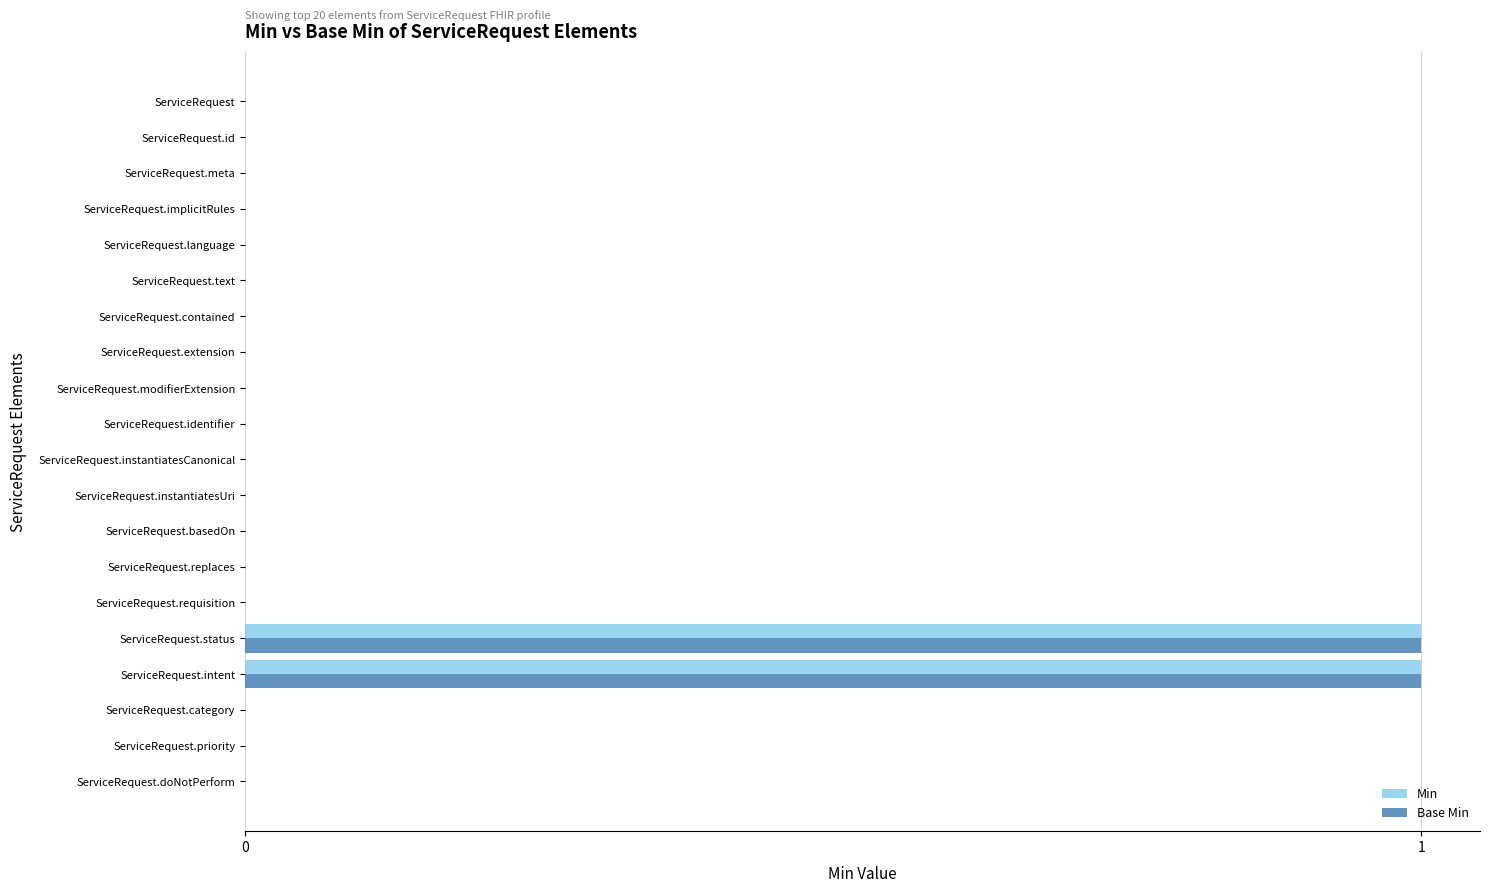

The value of Min at ServiceRequest.instantiatesCanonical is 1. True or false?

False